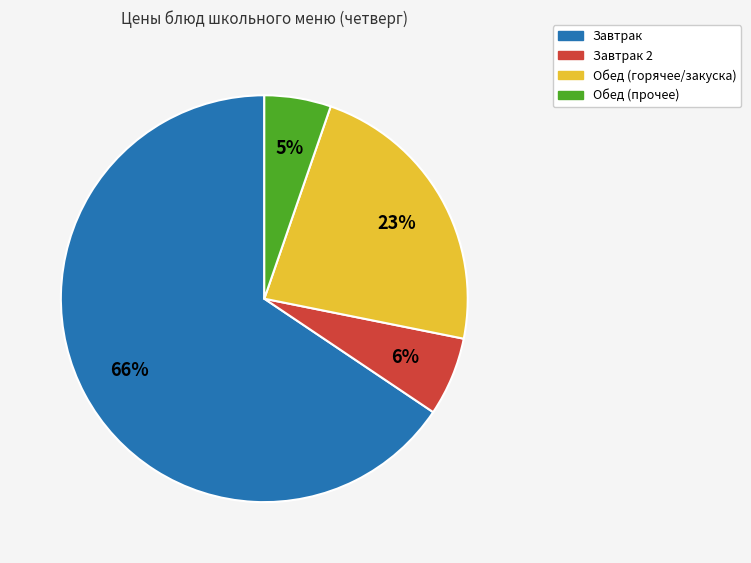

To the nearest percent, what is the average slice percentage?

25%